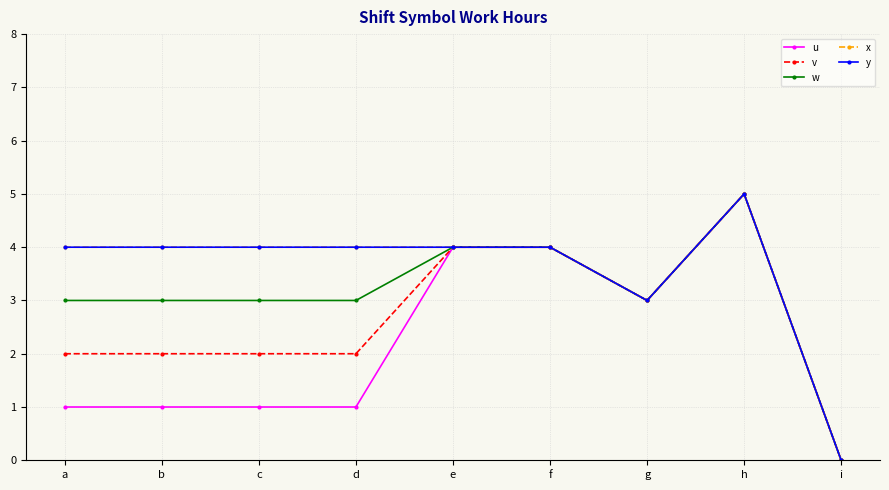

Does the chart have visible grid lines?

Yes